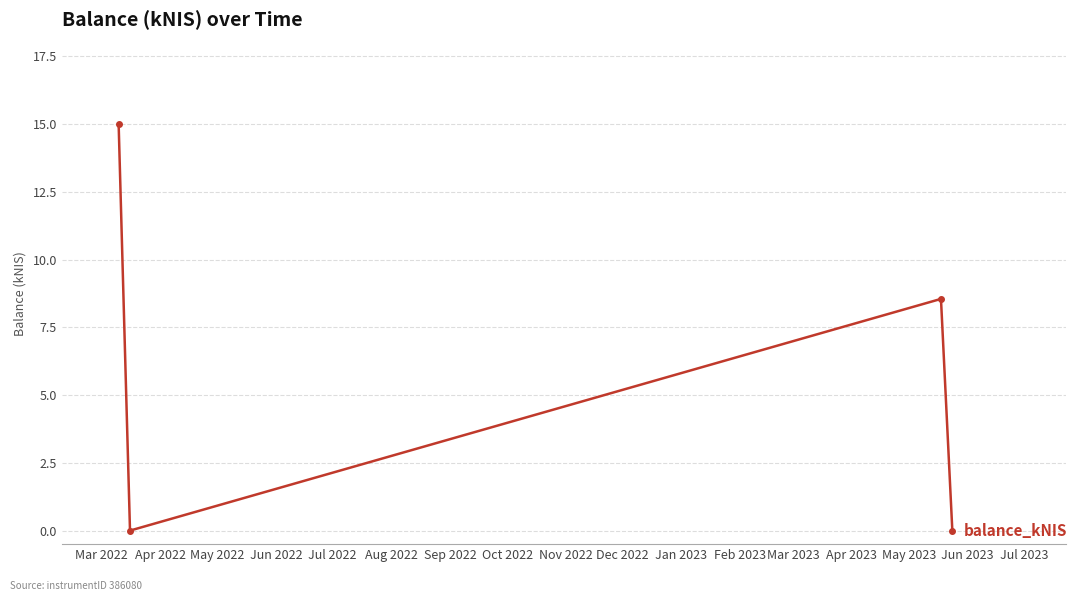

How many data points does each series have?

4